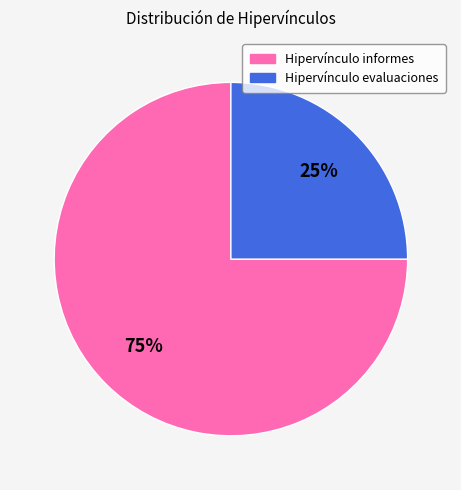

To the nearest percent, what is the difference between the largest and smallest slice percentages?

50%